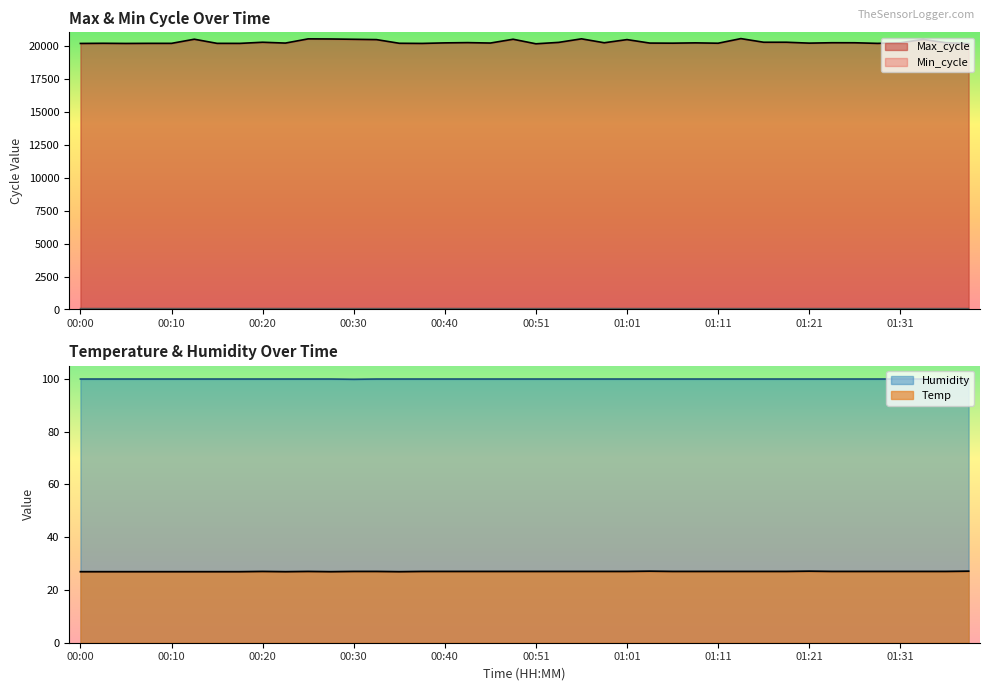

Which series has the largest total across all categories?

Max_cycle